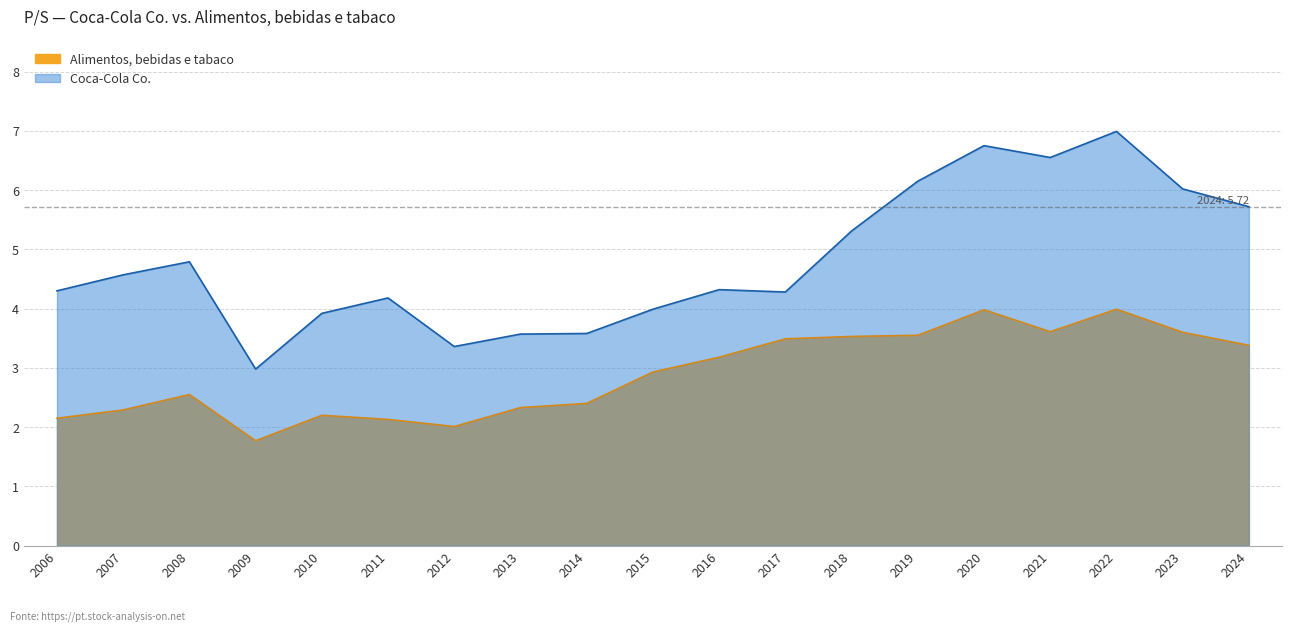

Which category has the highest value in the Alimentos, bebidas e tabaco series?

2022